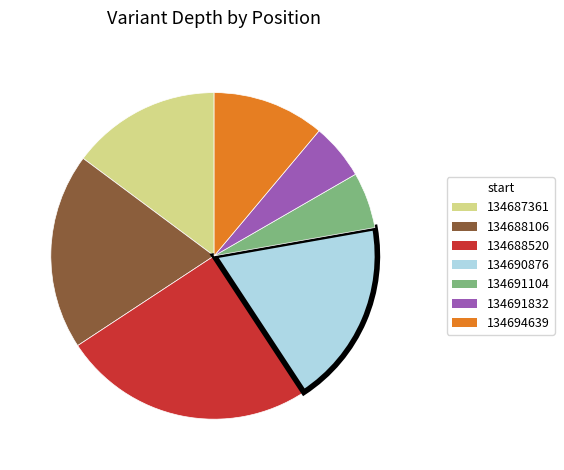

Is it true that 134694639 is 6% of the pie?

False